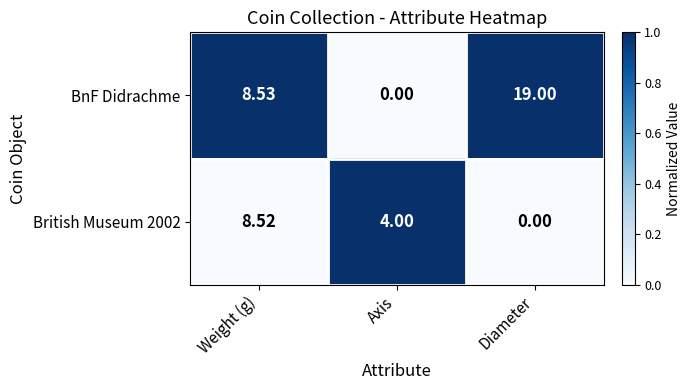

Which series has the largest total across all categories?

BnF Didrachme